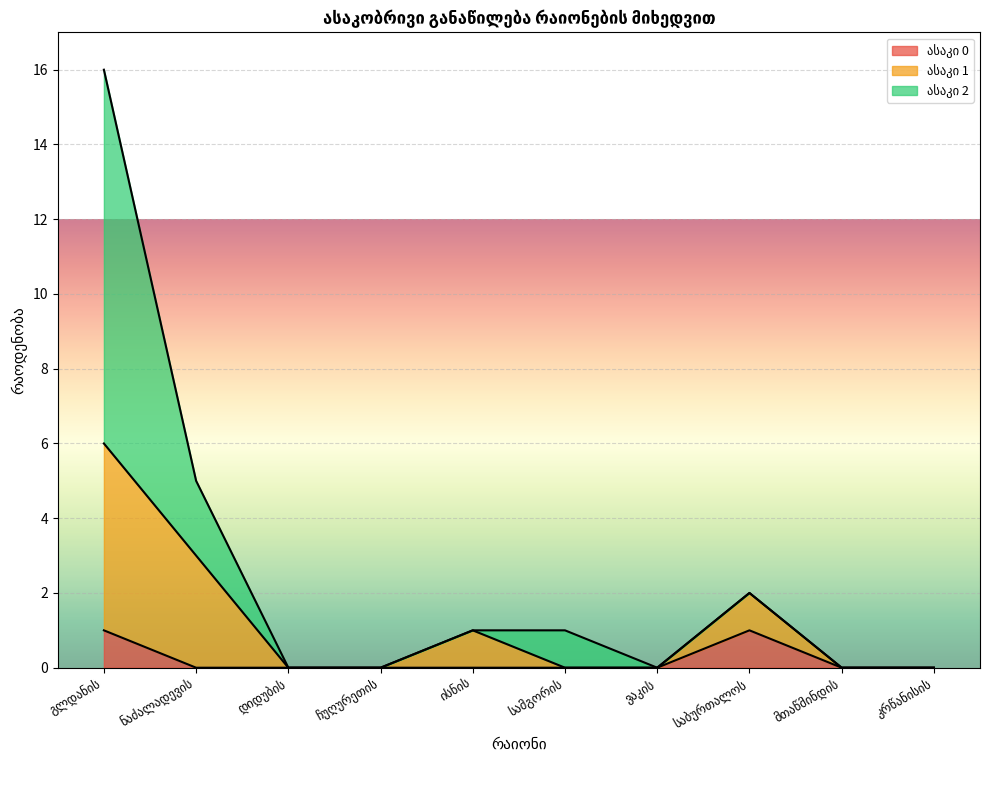

Between დიდუბის and ჩუღურეთის, which series saw the biggest shift?

ასაკი 0